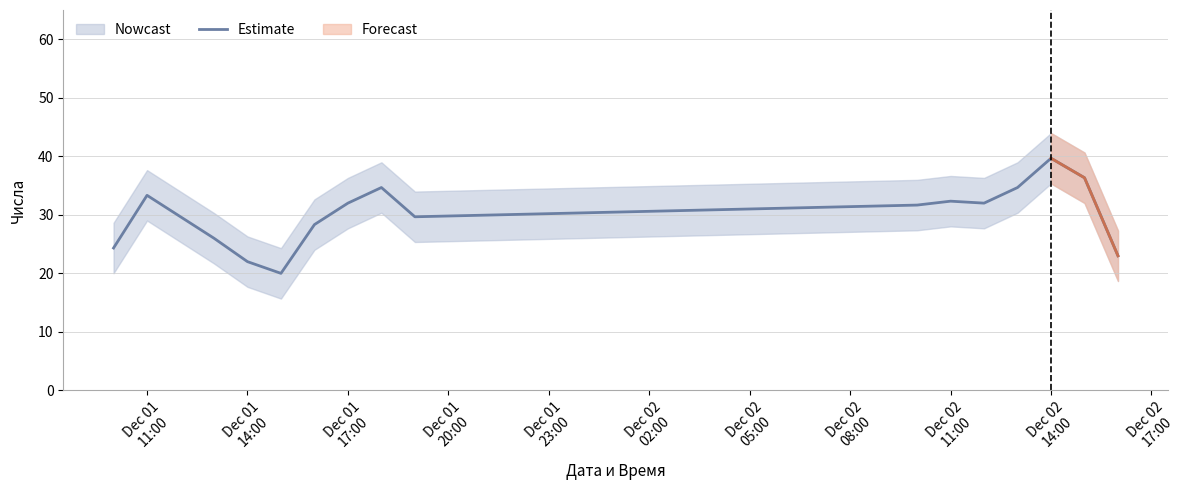

Reading left to right, transcribe all the data shown in this chart.

24.3	33.3	29.7	26.0	22.0	20.0	28.3	32.0	34.7	29.7	31.7	32.3	32.0	34.7	39.7	36.3	23.0